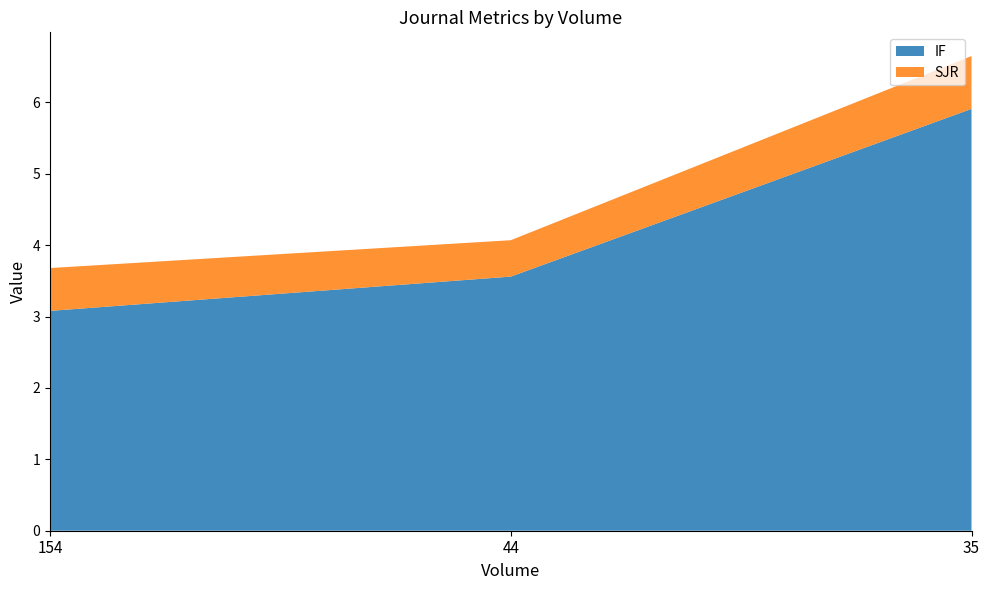

Reading left to right, extract all data points from this chart.

IF: 3.1	3.6	5.9
SJR: 0.6	0.5	0.7